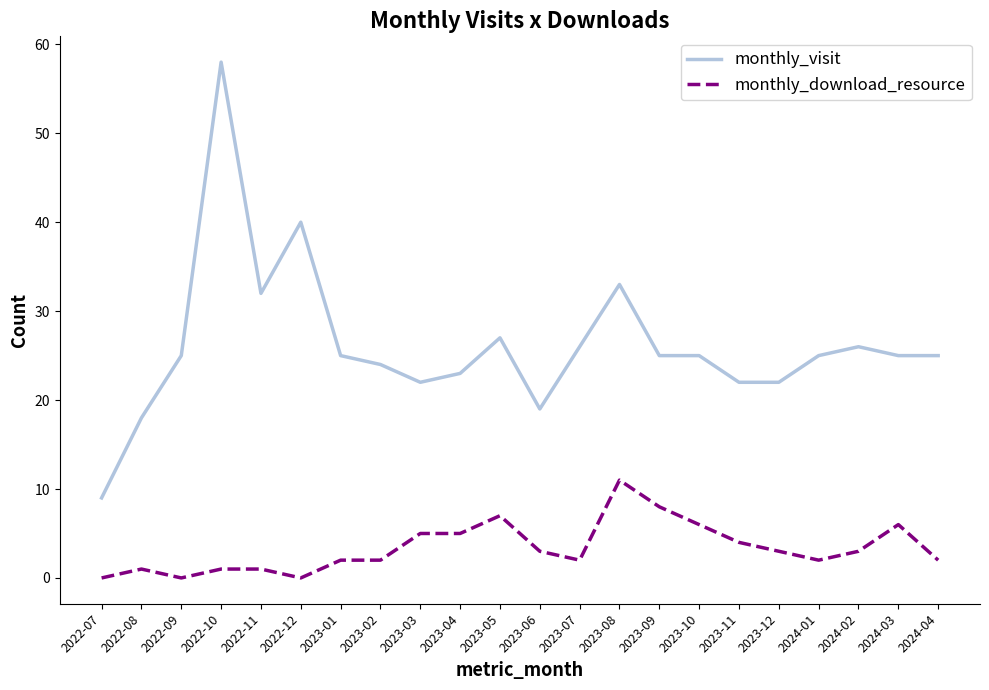

At how many categories does at least one series exceed 43?

1